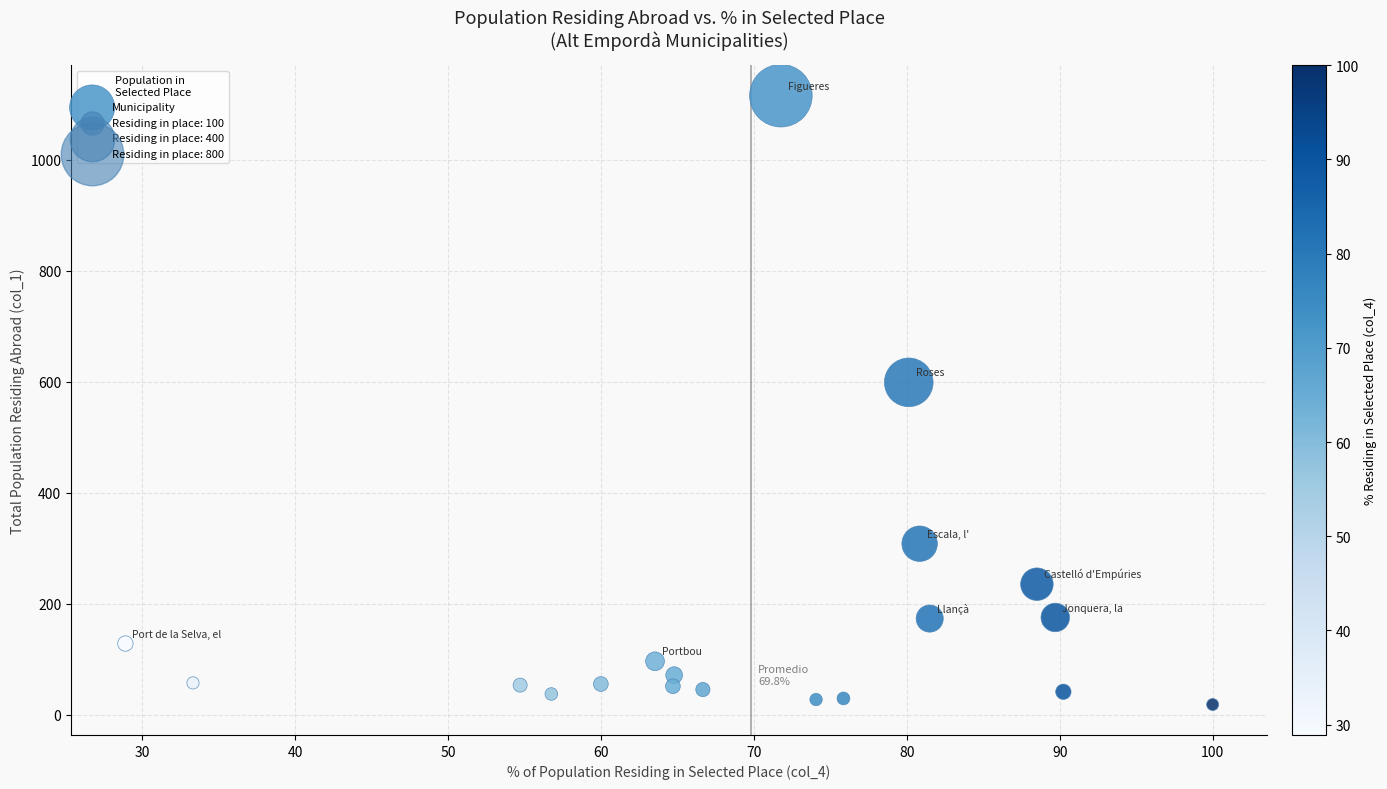

What is the range of Y values (max minus min)?

1098